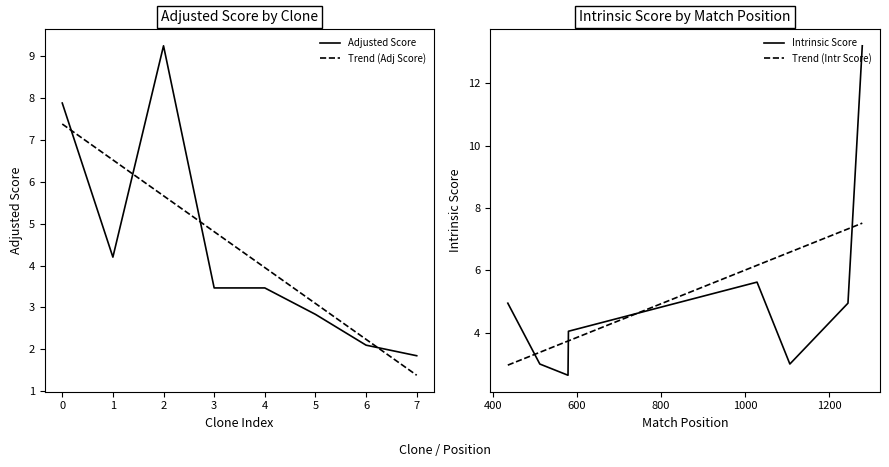

Is the value of Trend (Adj Score) at 1 greater than the value of Adjusted Score at 2?

No